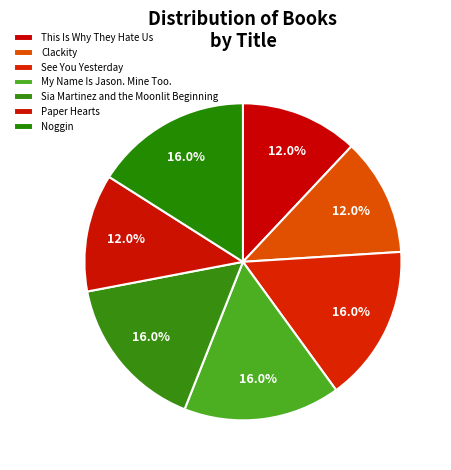

Approximately how many times larger is the value at Clackity compared to Paper Hearts?

1.0